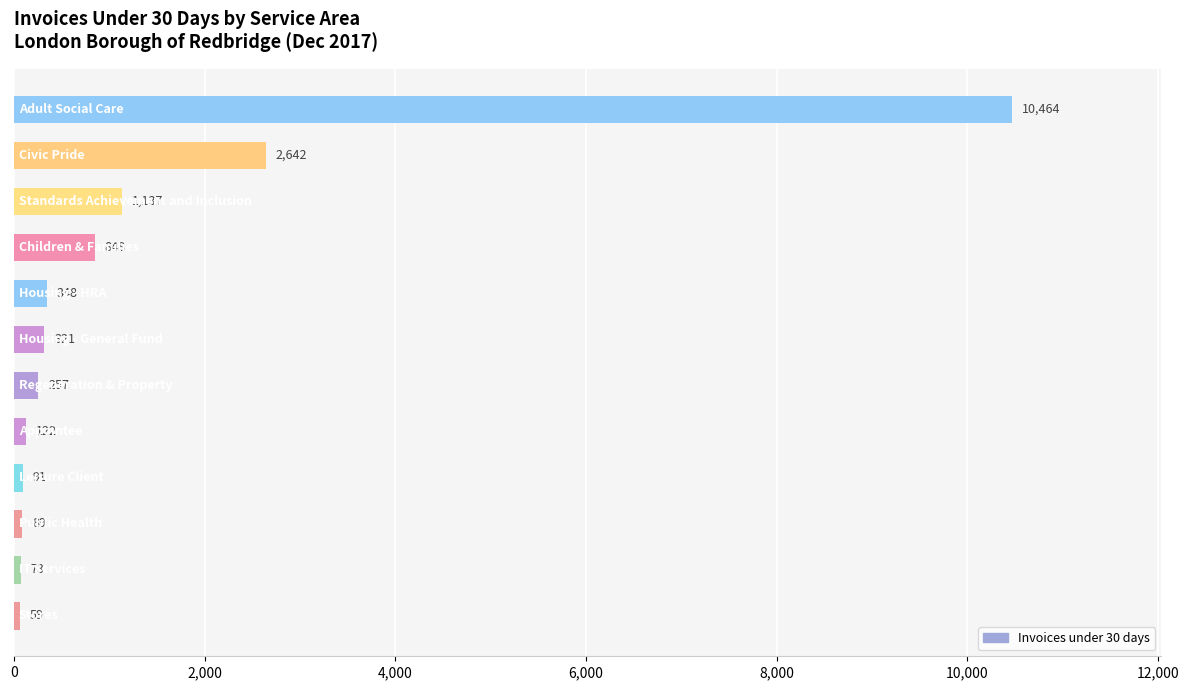

What is the minimum value shown in the chart?

59